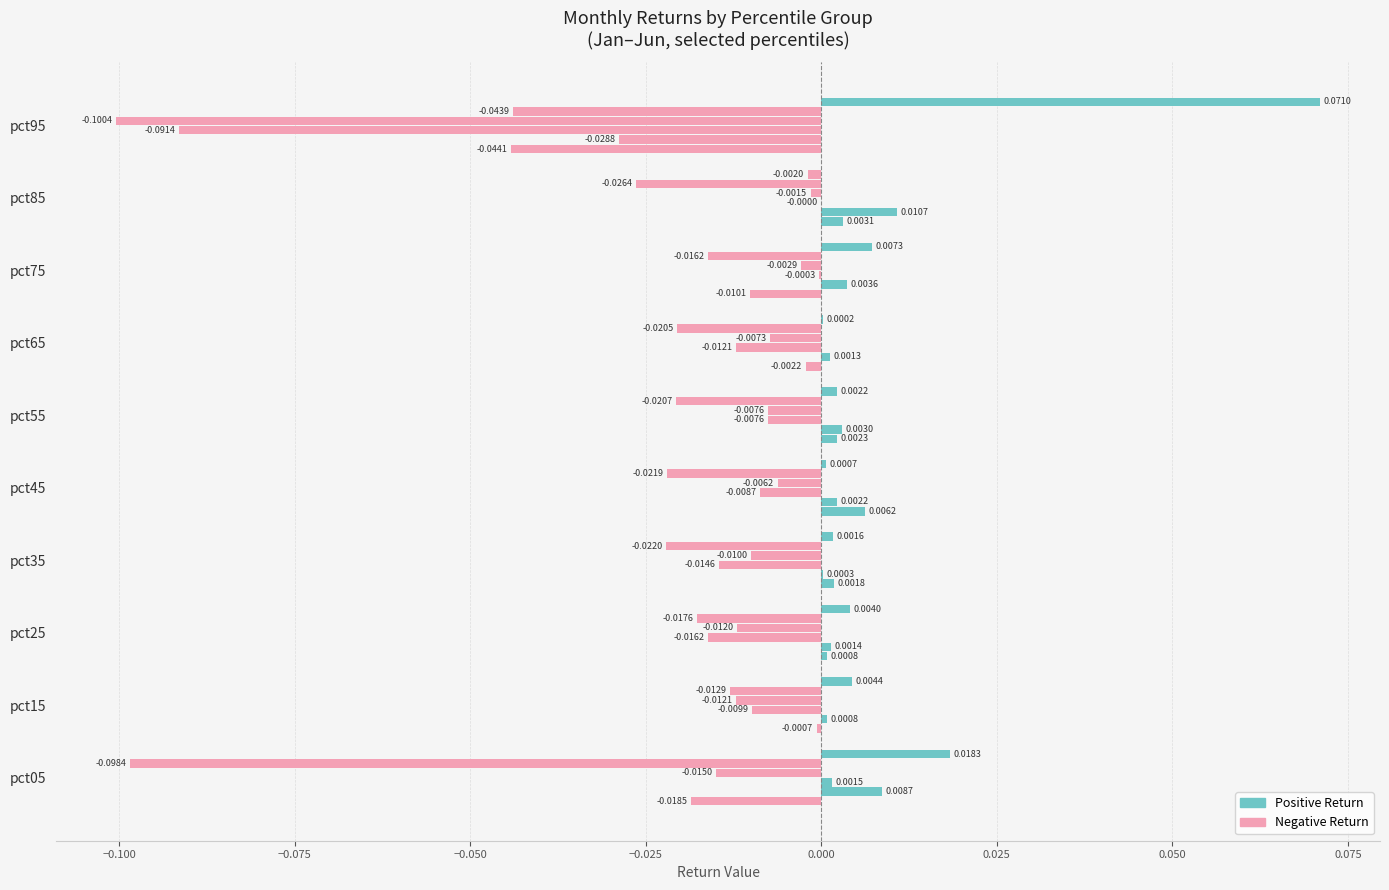

Is it true that Mar equals -0.0 at pct15?

False